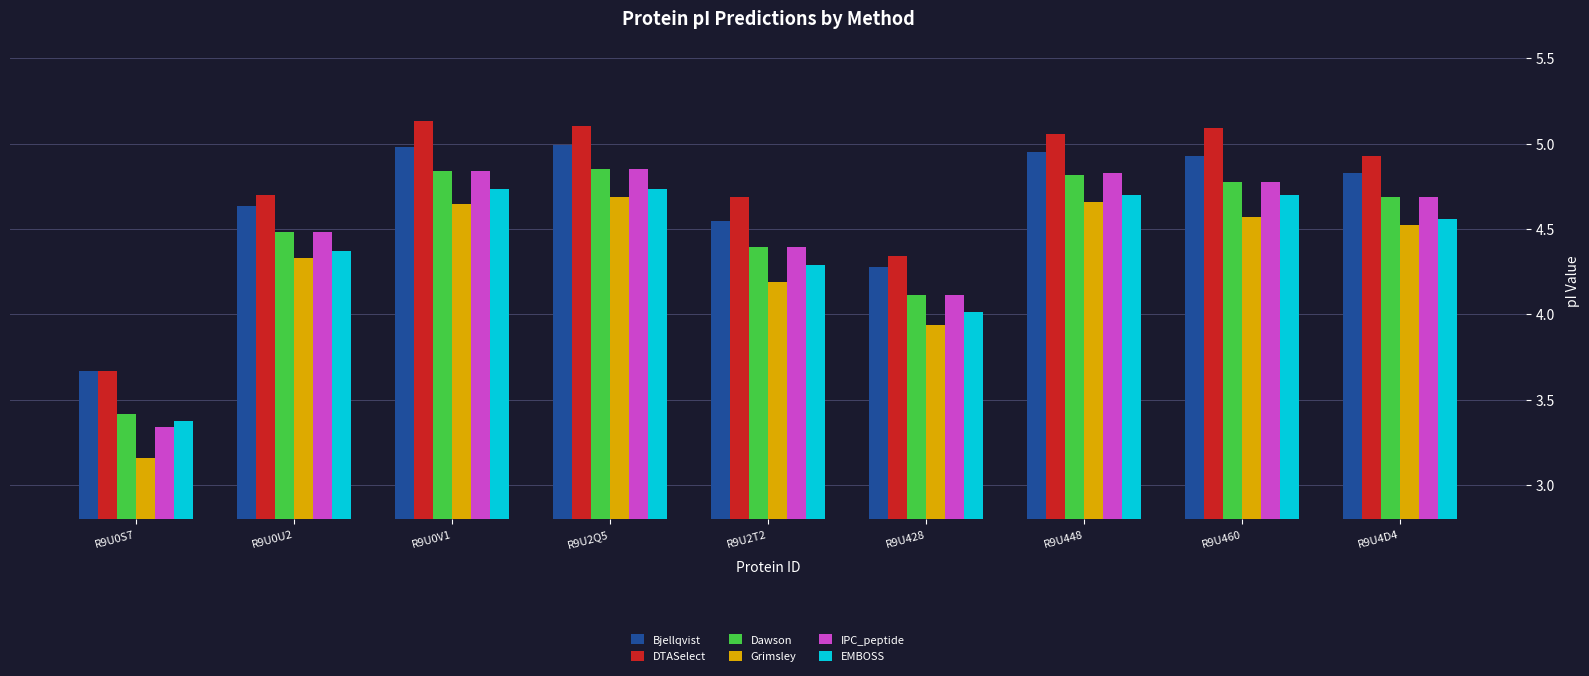

At which label is EMBOSS closest to 4?

R9U428